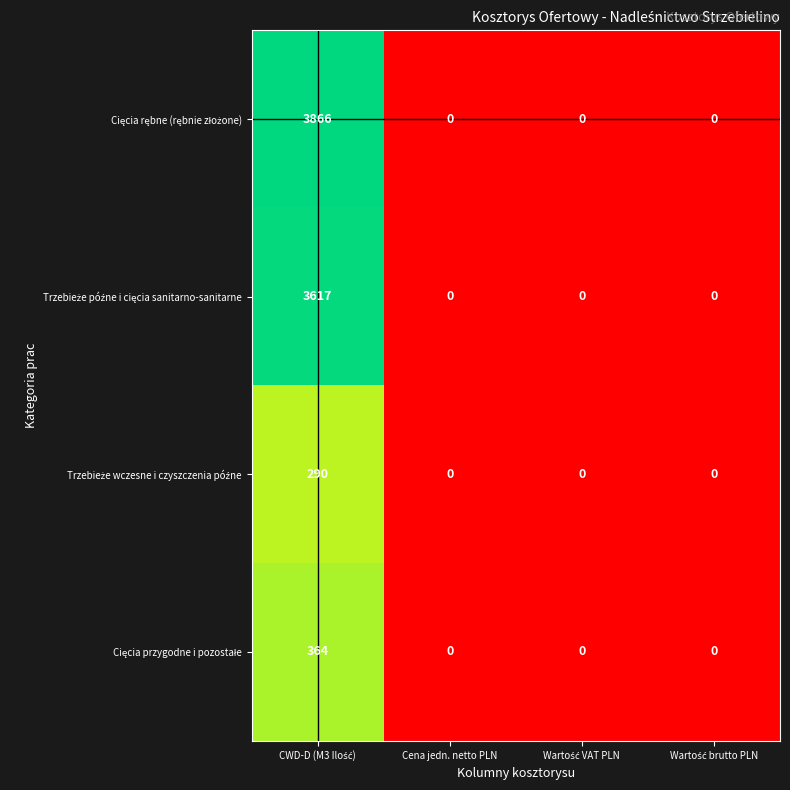

What is the maximum value shown in the chart?

3866